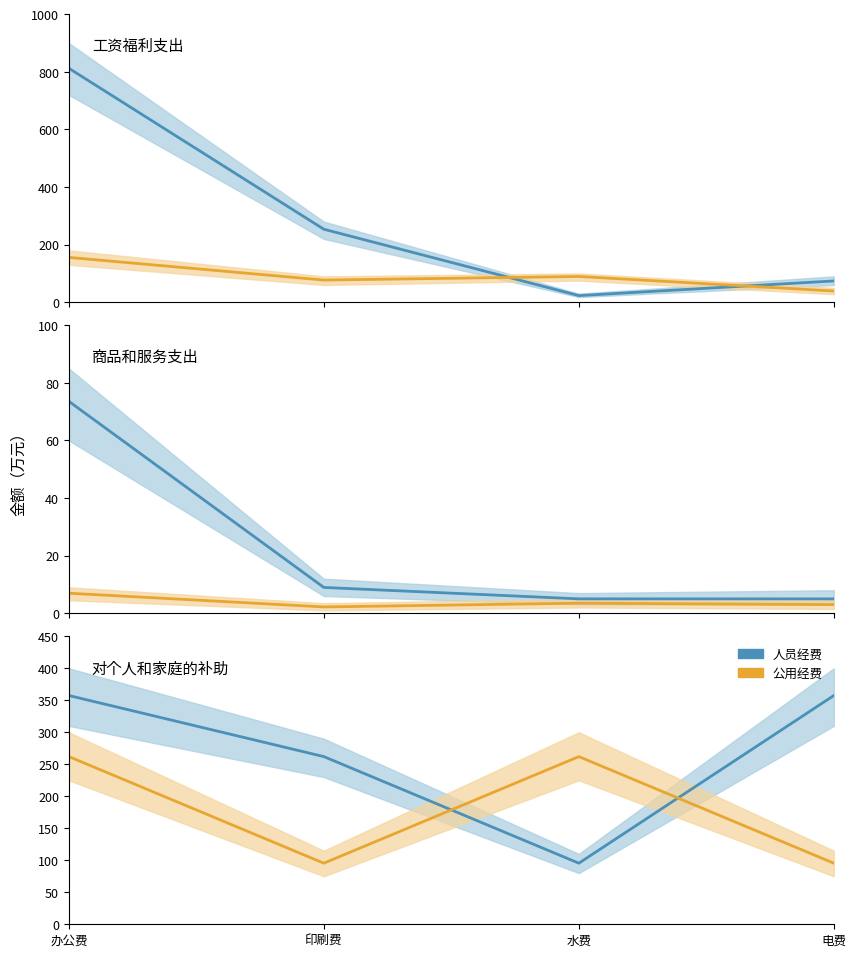

Is the value of 公用经费 at 印刷费 greater than the value of 人员经费 at 水费?

No